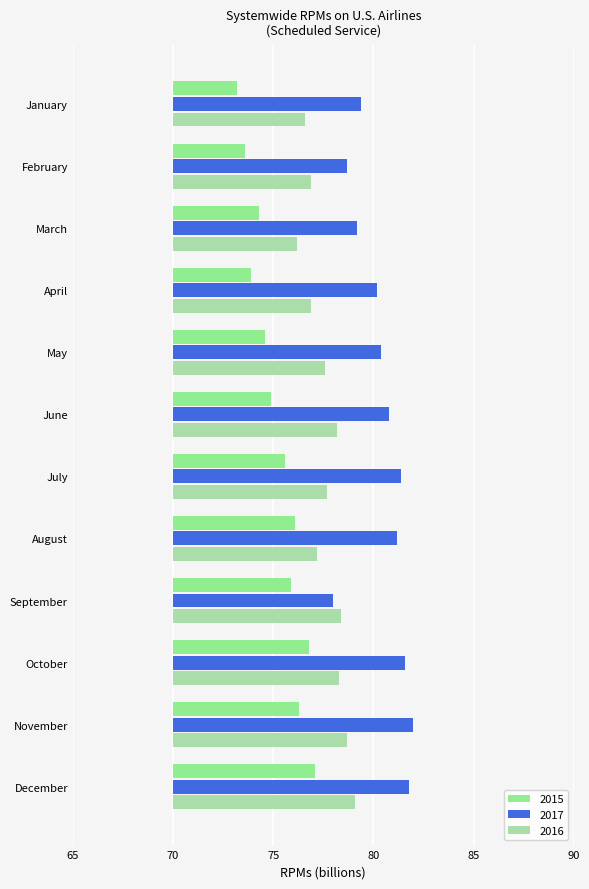

Does the chart contain stacked bars?

No